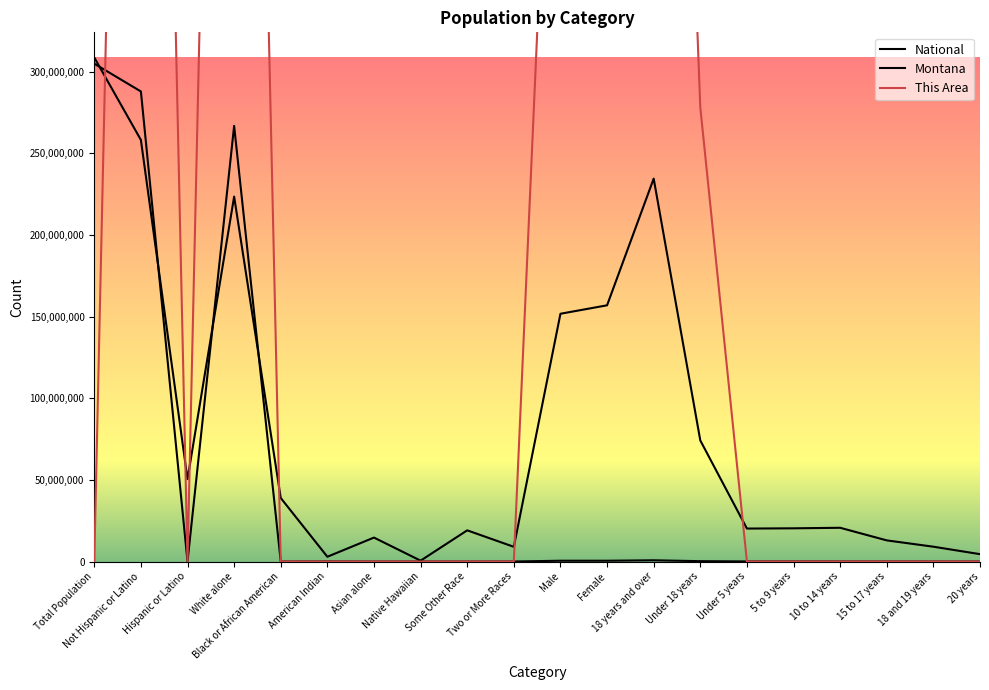

What is the difference between the maximum and minimum values in the Montana series?

304988747